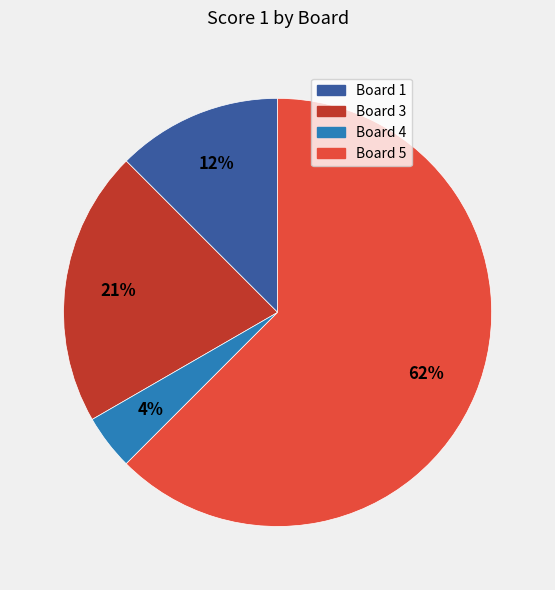

Which has a higher value, Board 3 or Board 1?

Board 3